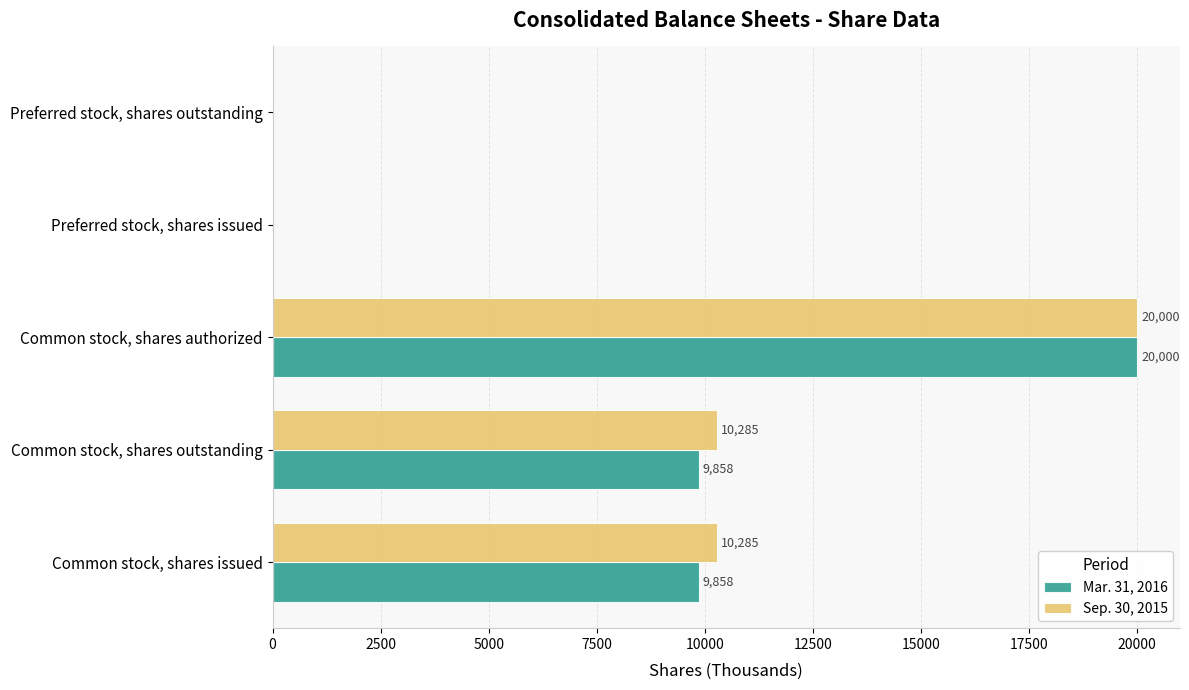

Which series has the largest total across all categories?

Sep. 30, 2015